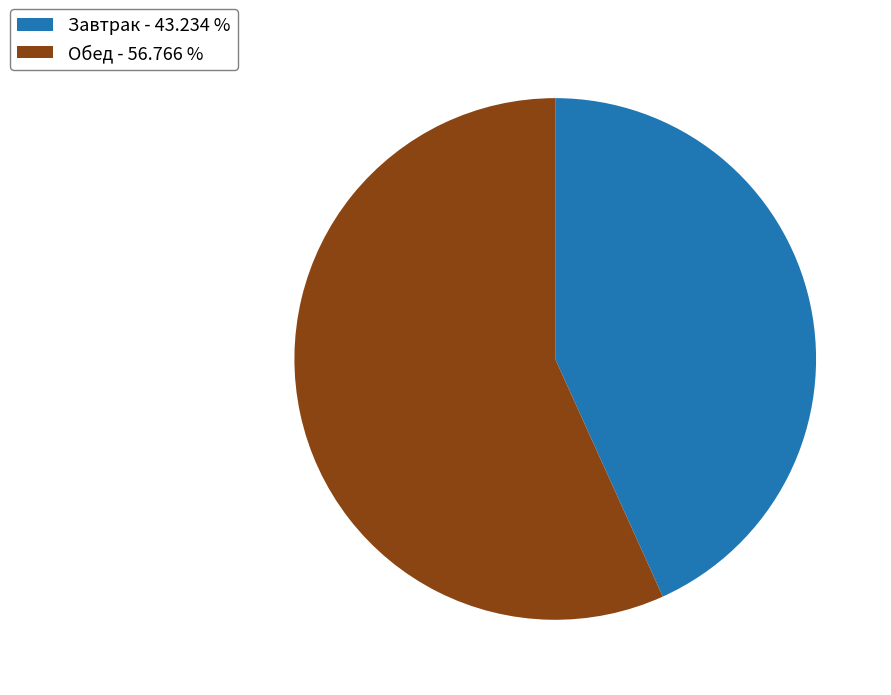

Does Обед - 56.766 % represent more than half of the total?

Yes